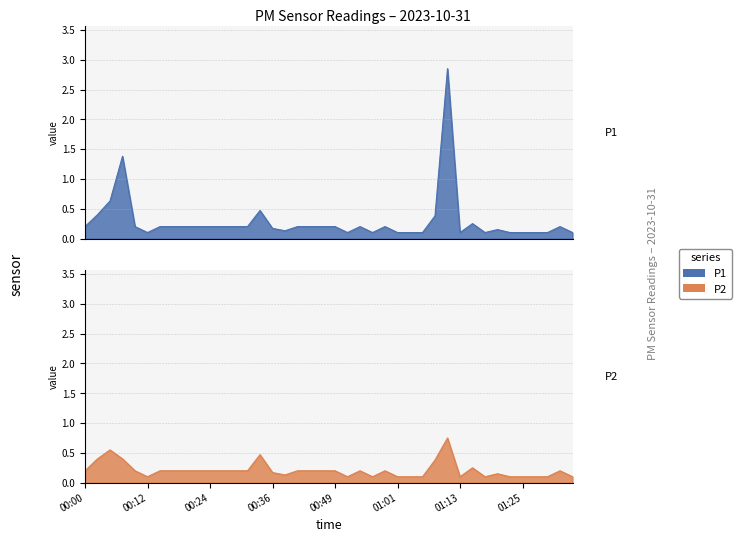

At which label does P1 reach its minimum?

00:12